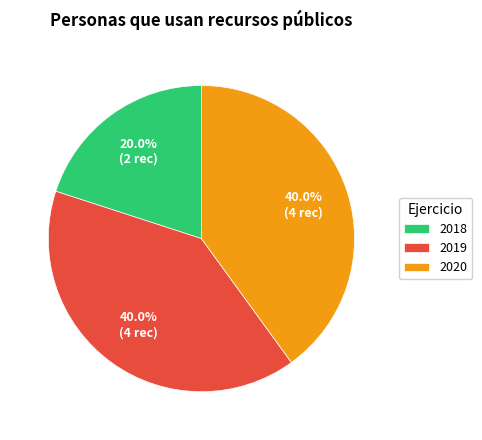

Which slice is the smallest?

2018